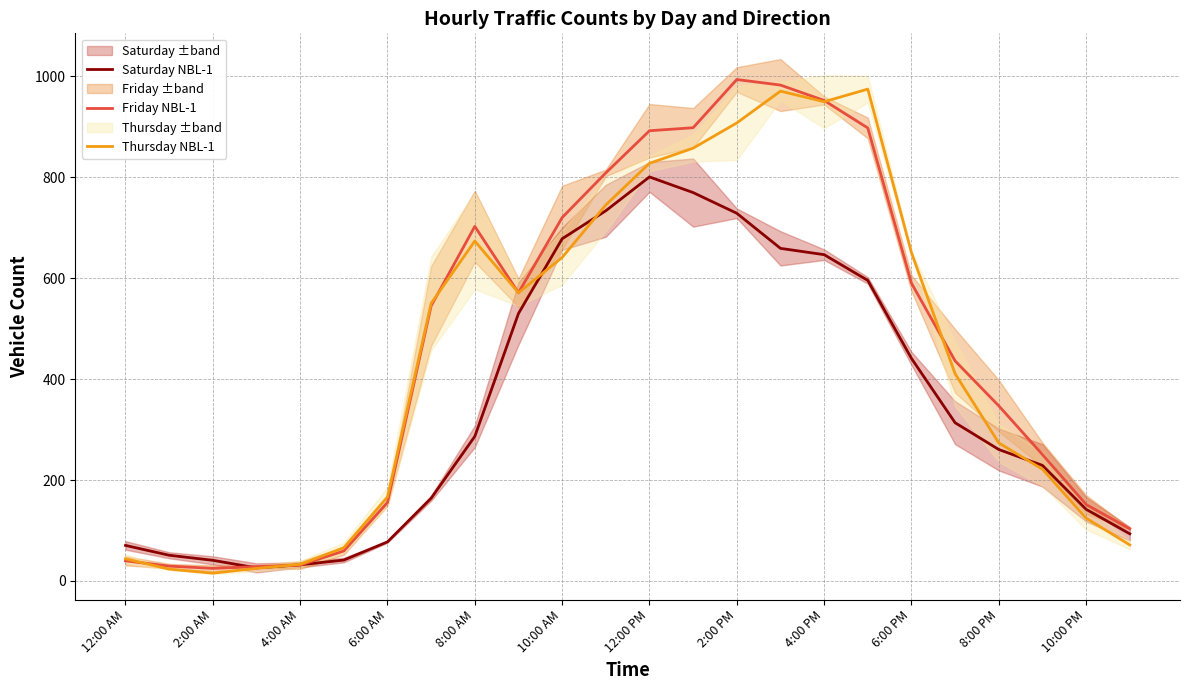

True or false: Saturday NBL-1 has a value of 41.0 at 2:00 AM.

True